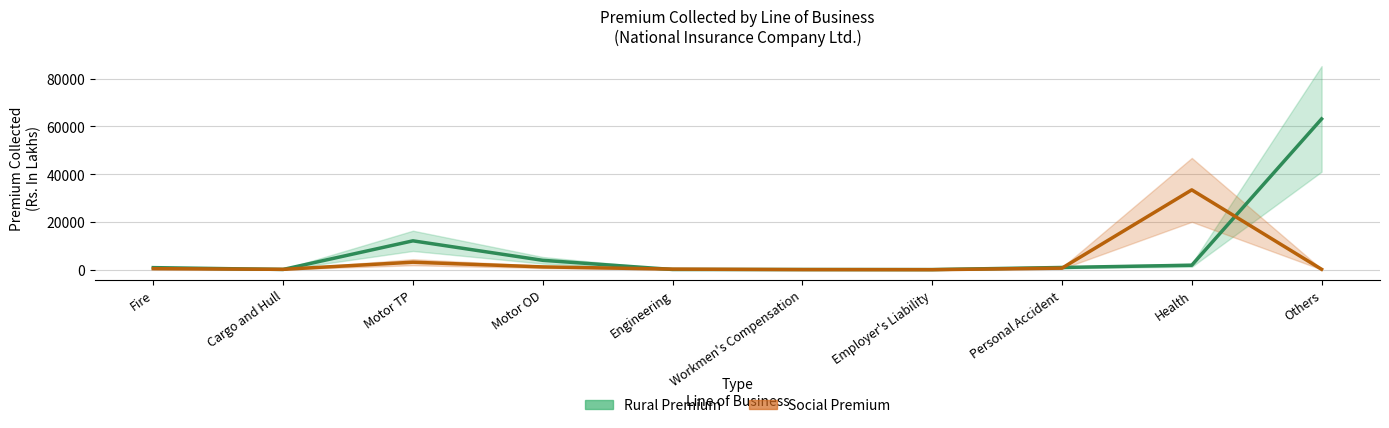

Where is the first local maximum for Social Premium?

Motor TP